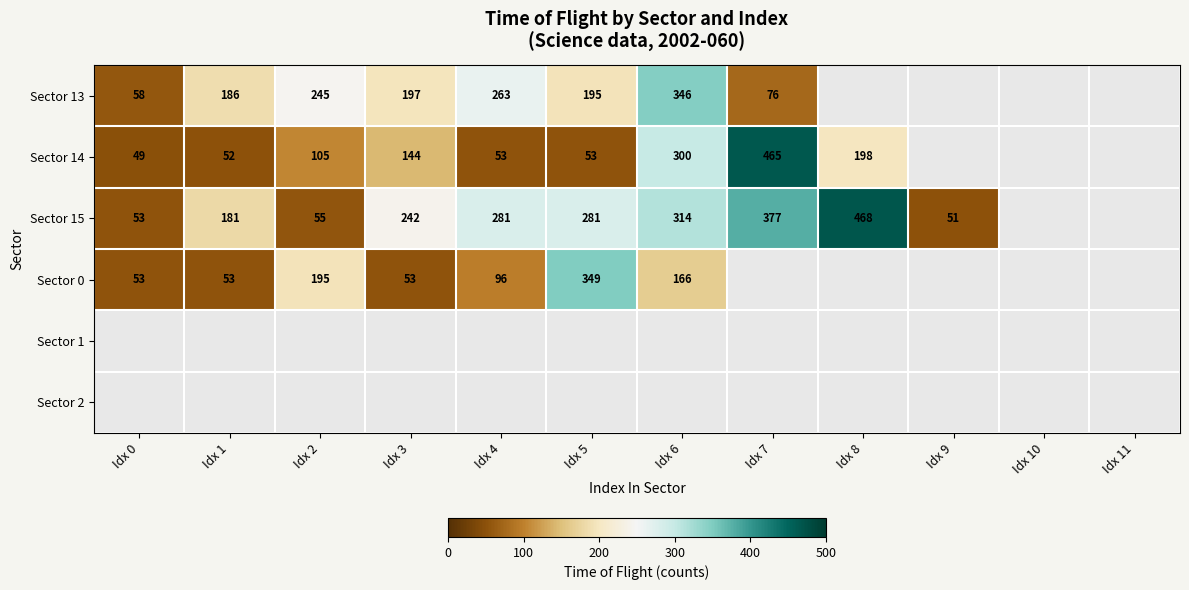

What is the sum of the Sector 15 values at Idx 3 and Idx 5?

523